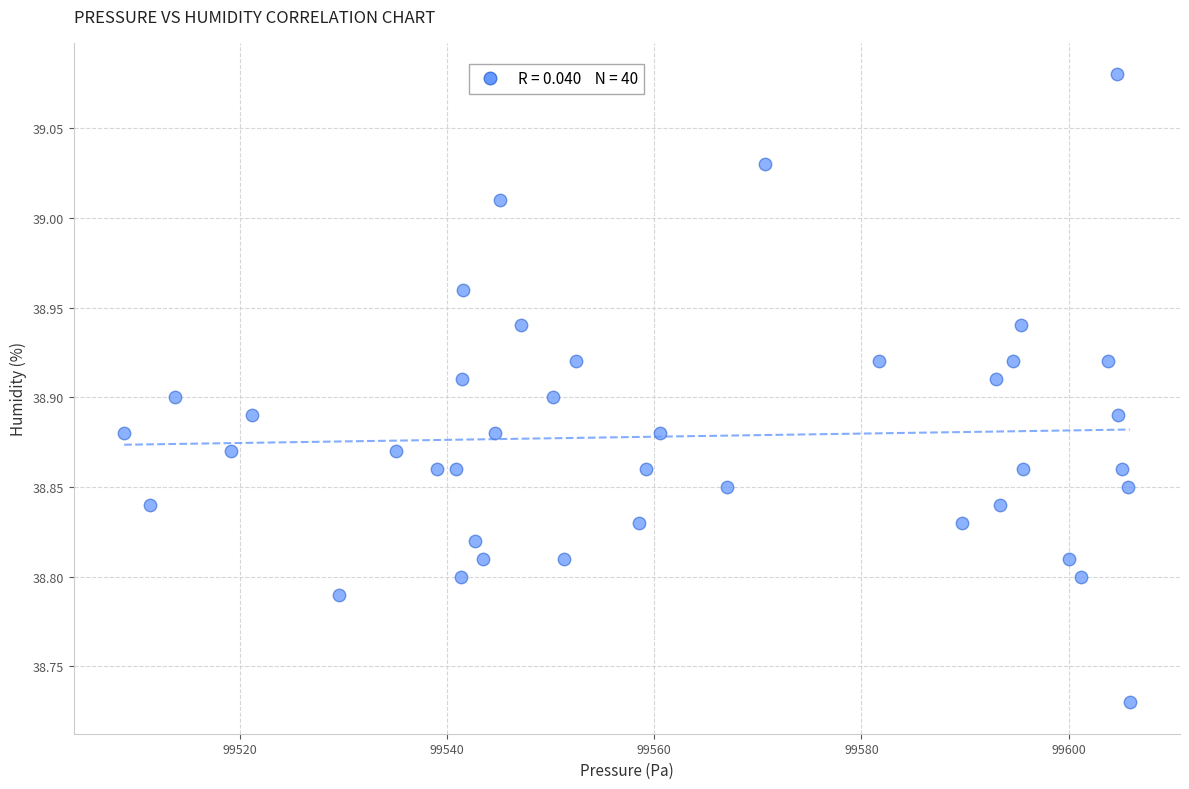

What is the range of X values (max minus min)?

97.0